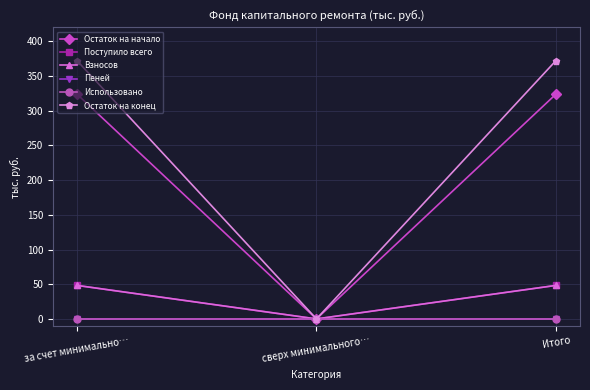

What is the greatest value displayed?

372.4